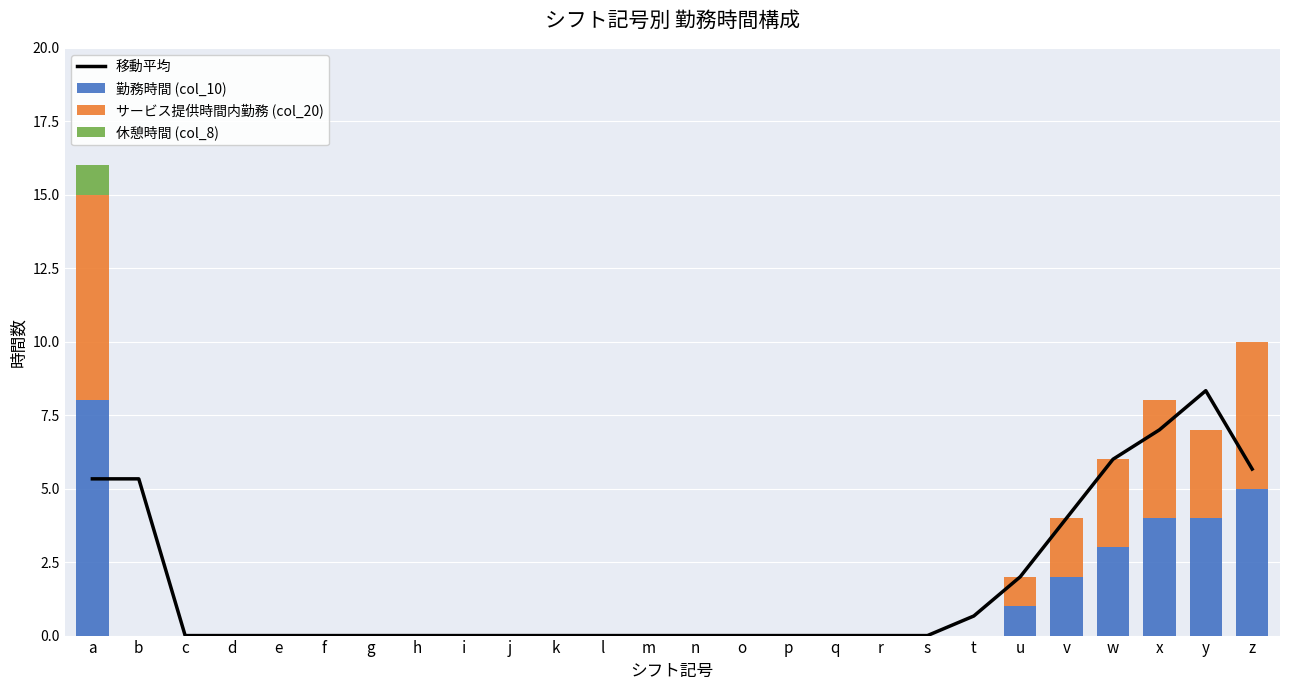

What is the difference between the maximum and minimum values in the 休憩時間 (col_8) series?

1.0